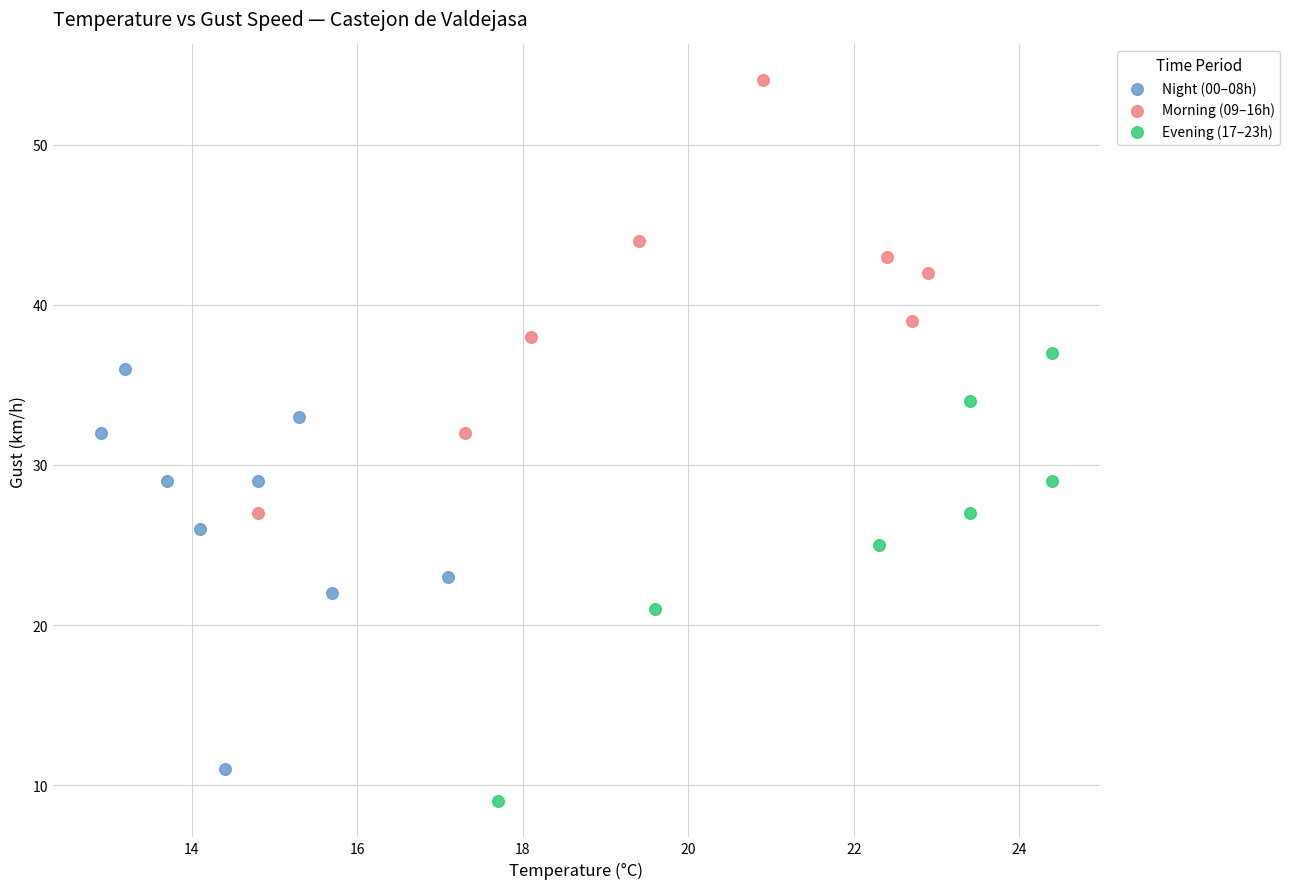

Which series reaches the maximum Y coordinate?

Morning (09–16h)